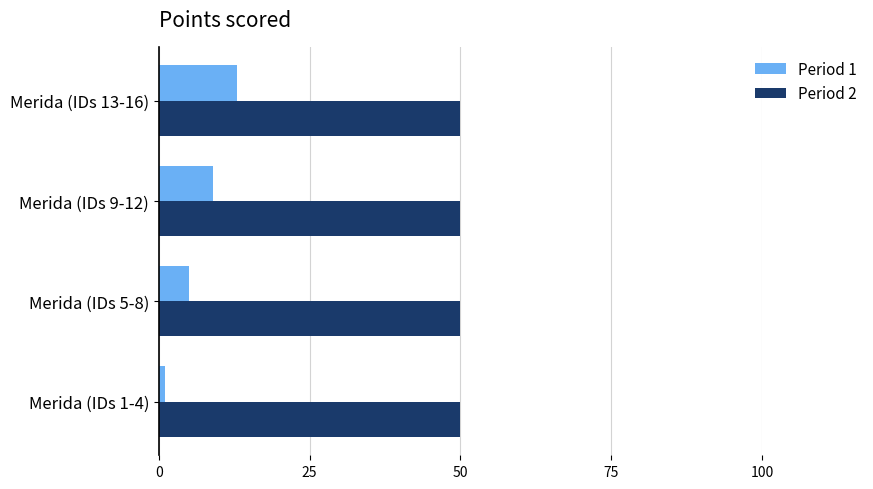

Is the value of Period 1 at Merida (IDs 1-4) greater than the value of Period 2 at Merida (IDs 9-12)?

No